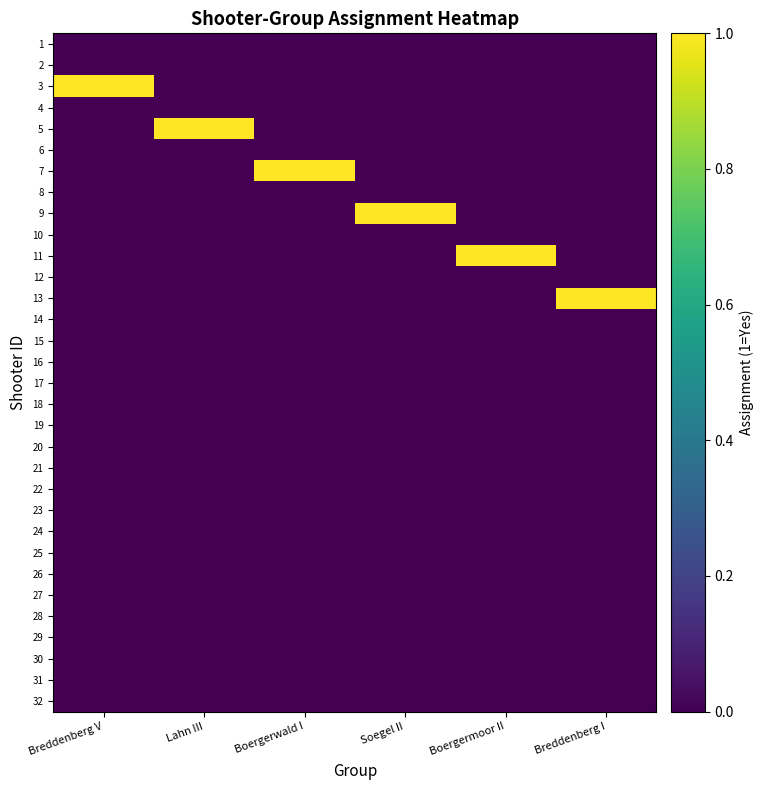

What is the spread (max minus min) of values at Breddenberg I?

1